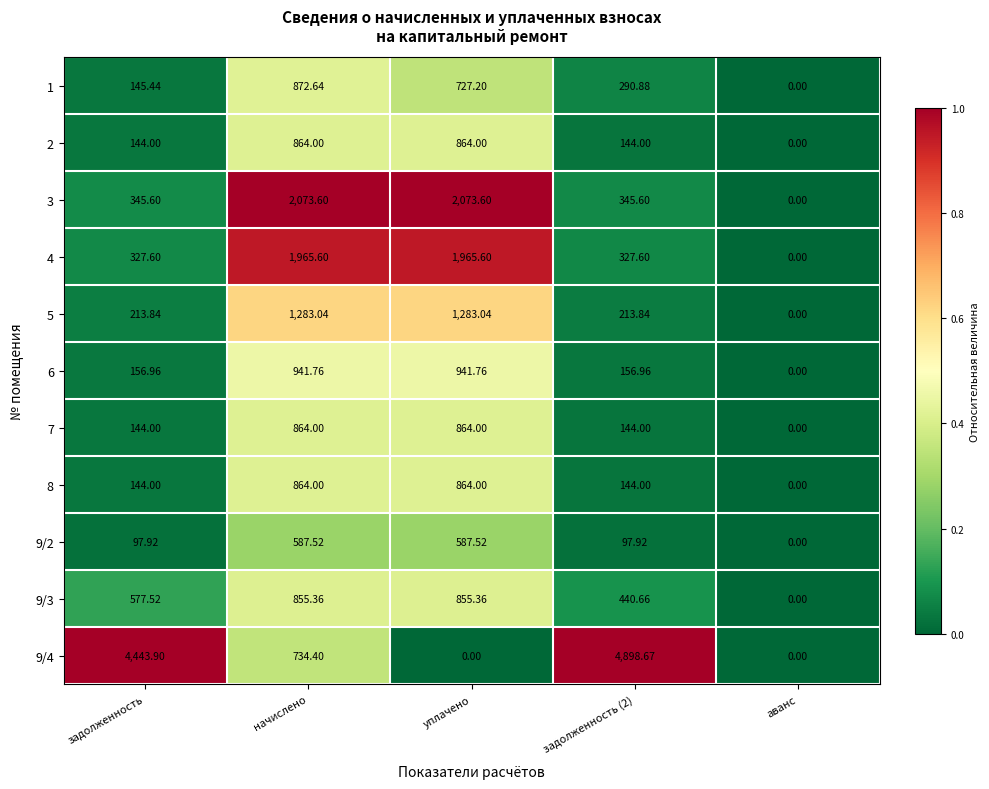

At which label does 8 reach its minimum?

аванс